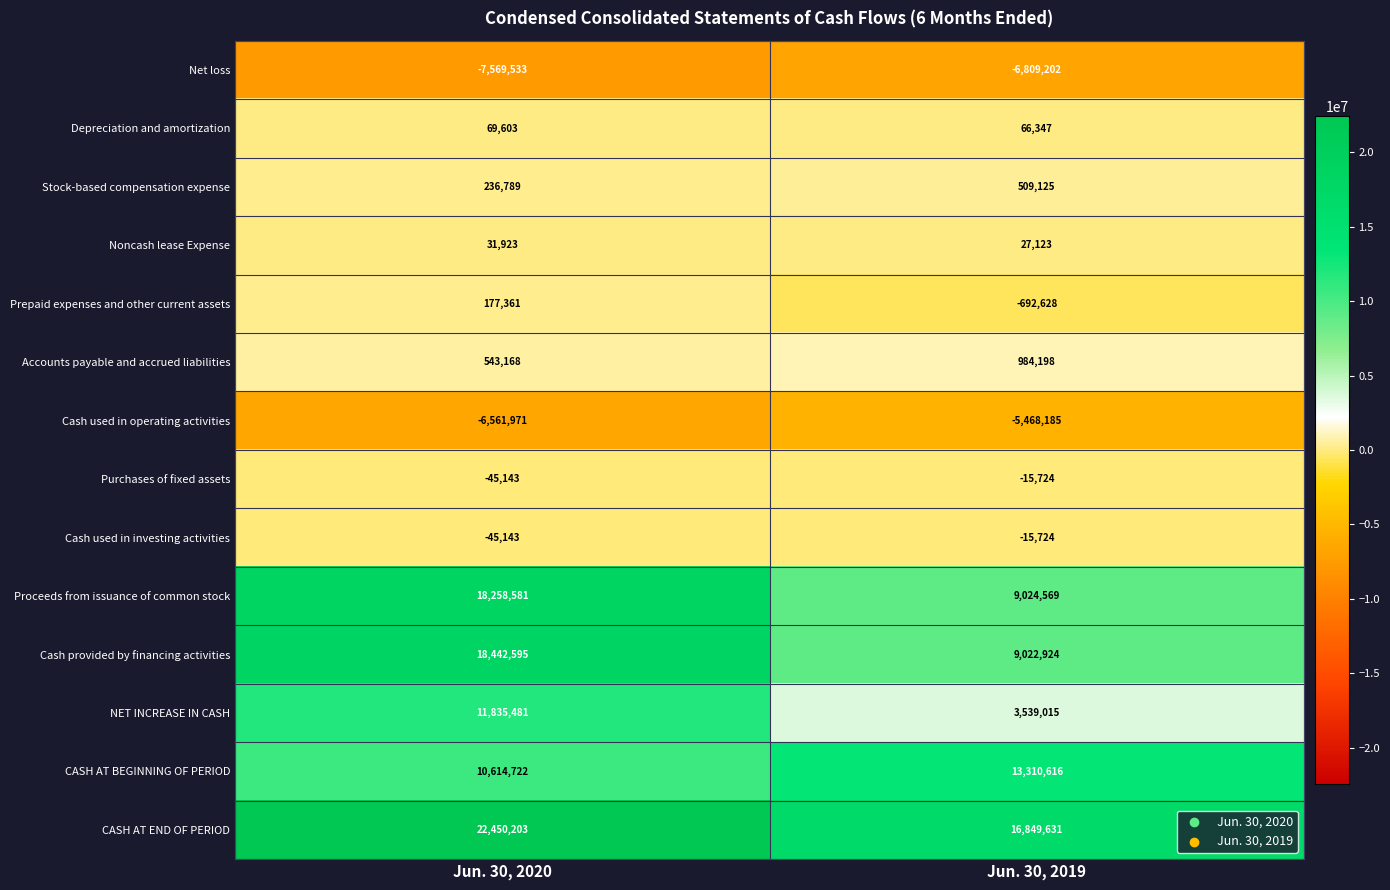

The value of Depreciation and amortization at Jun. 30, 2019 is 30998. True or false?

False